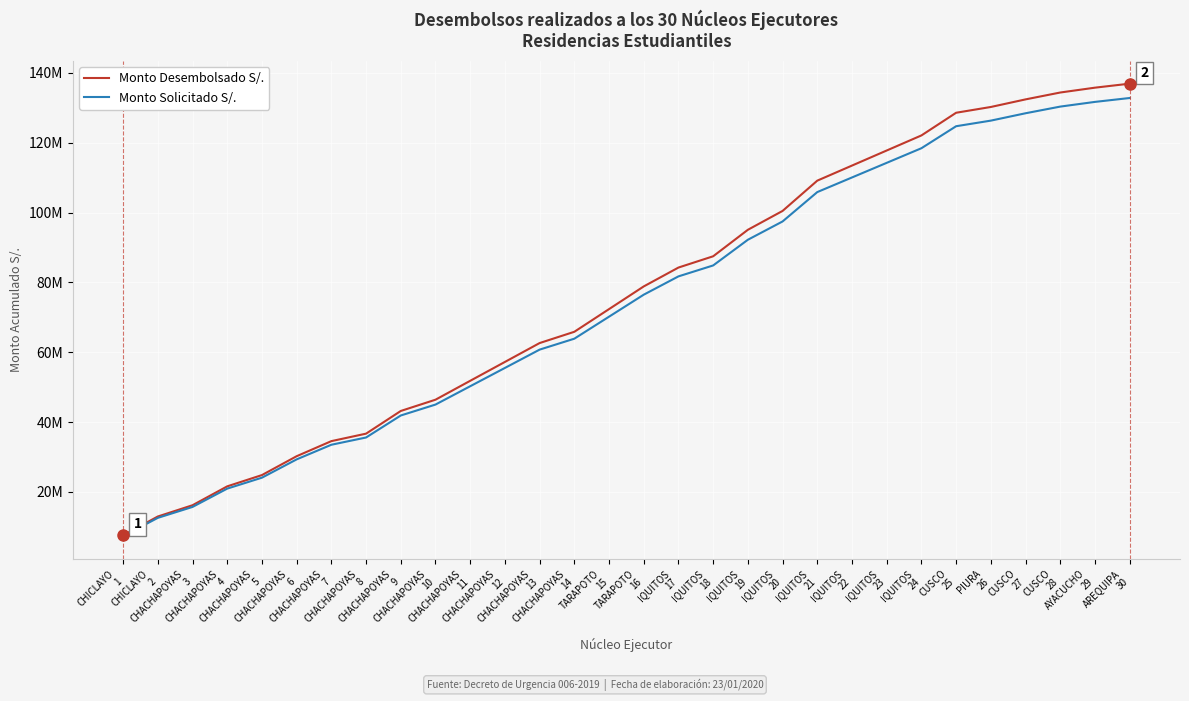

At how many categories does at least one series exceed 86388444?

13